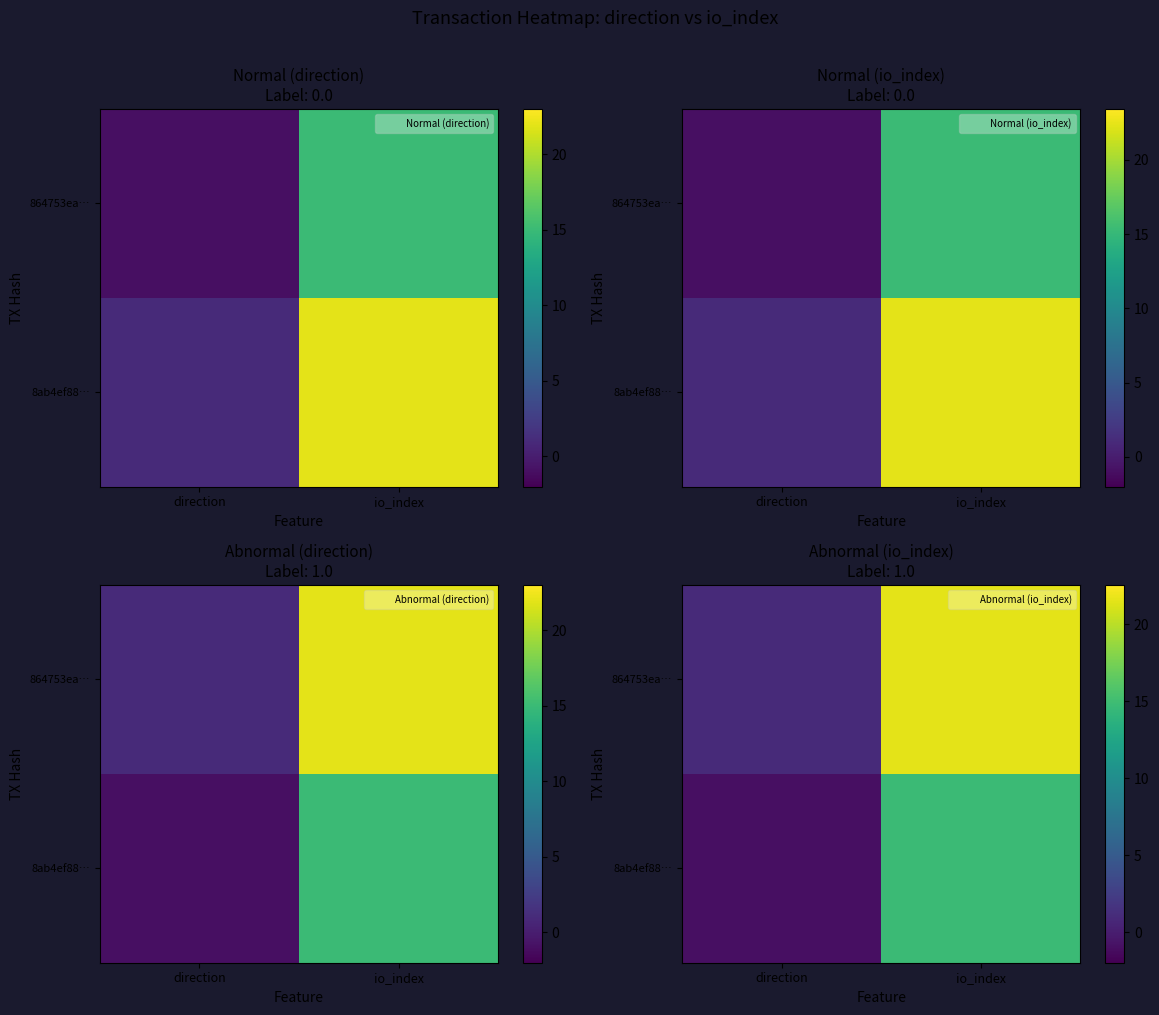

What is the greatest value displayed?

21.6